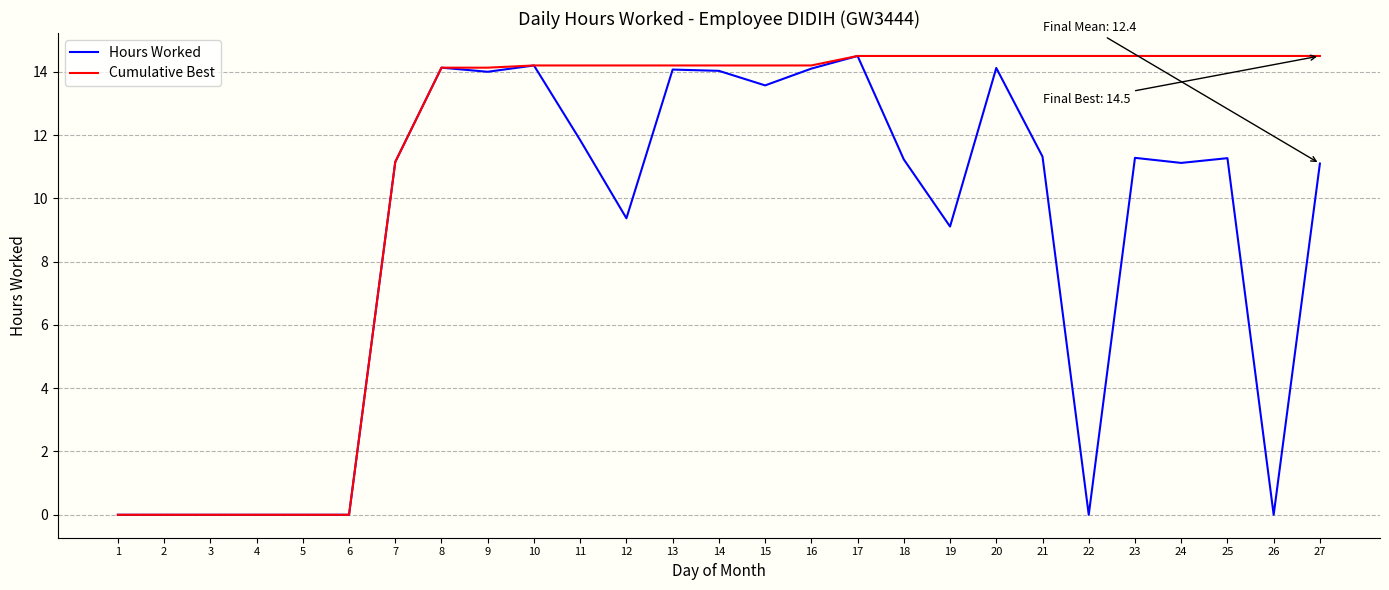

Does the chart have visible grid lines?

Yes